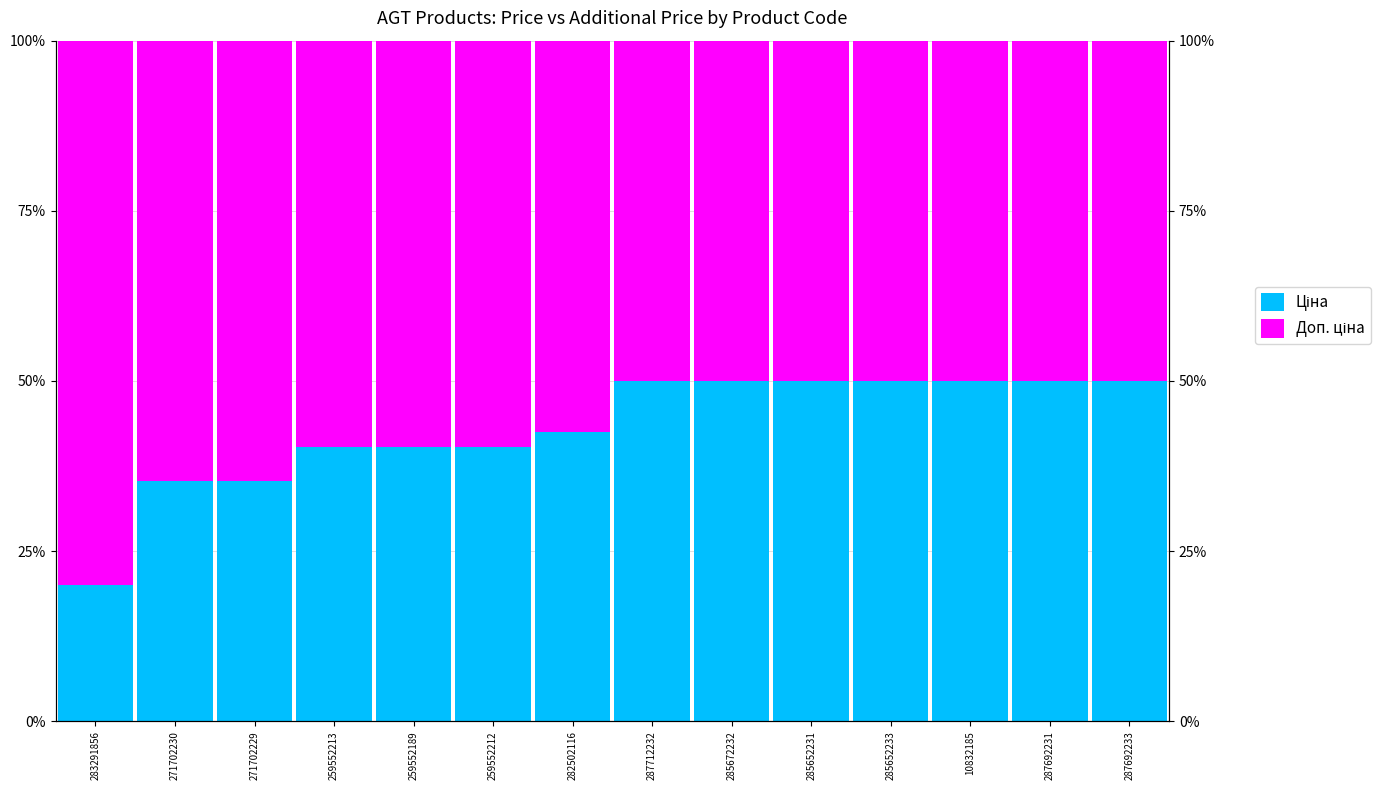

Is it true that Доп. ціна equals 0.2 at 259552212?

False